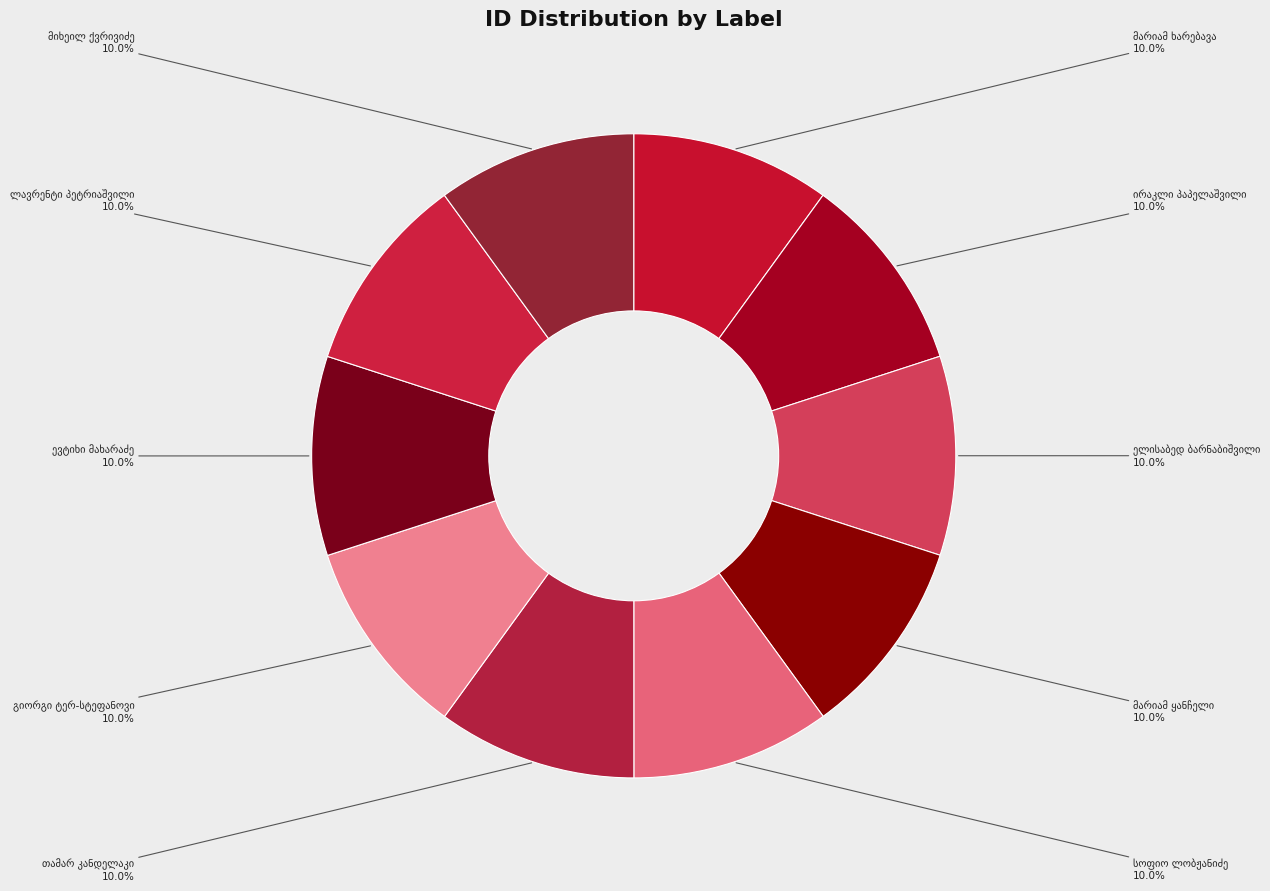

Is there a majority slice in this chart?

No